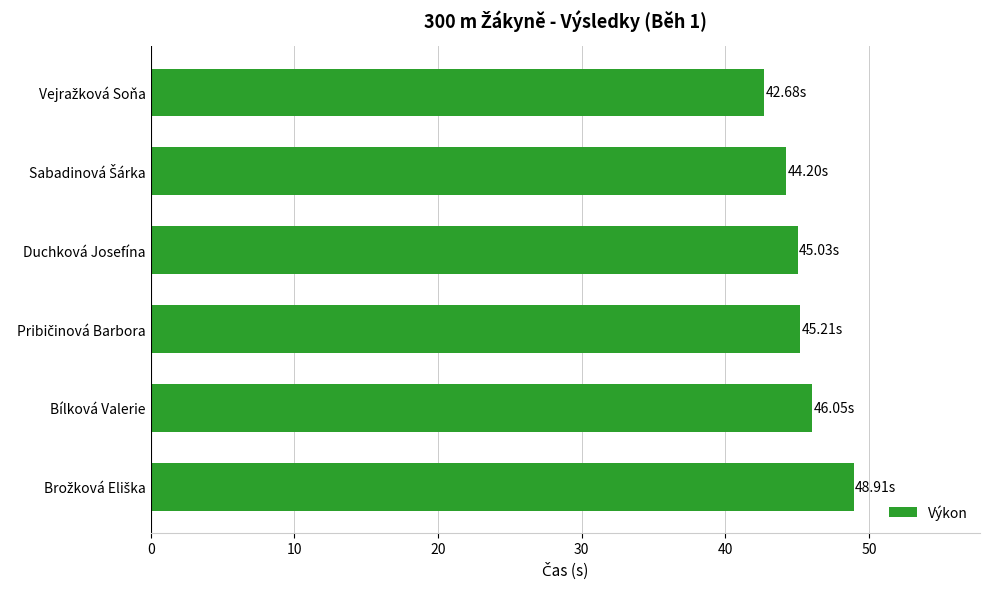

How many bars are there in total?

6